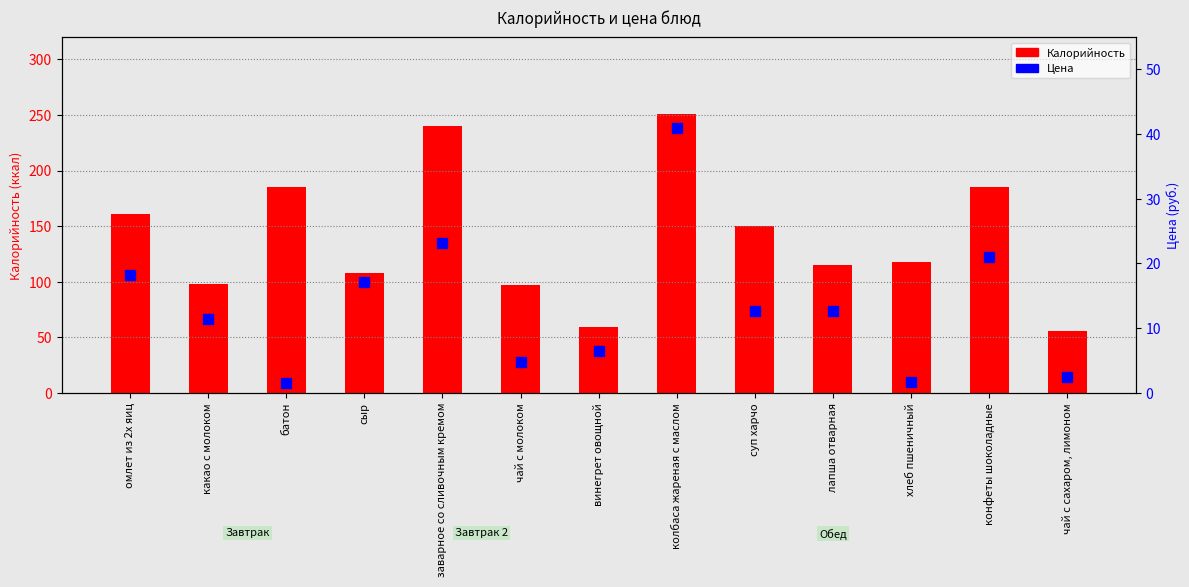

Rank the series by their average value, from lowest to highest.

Цена, Калорийность